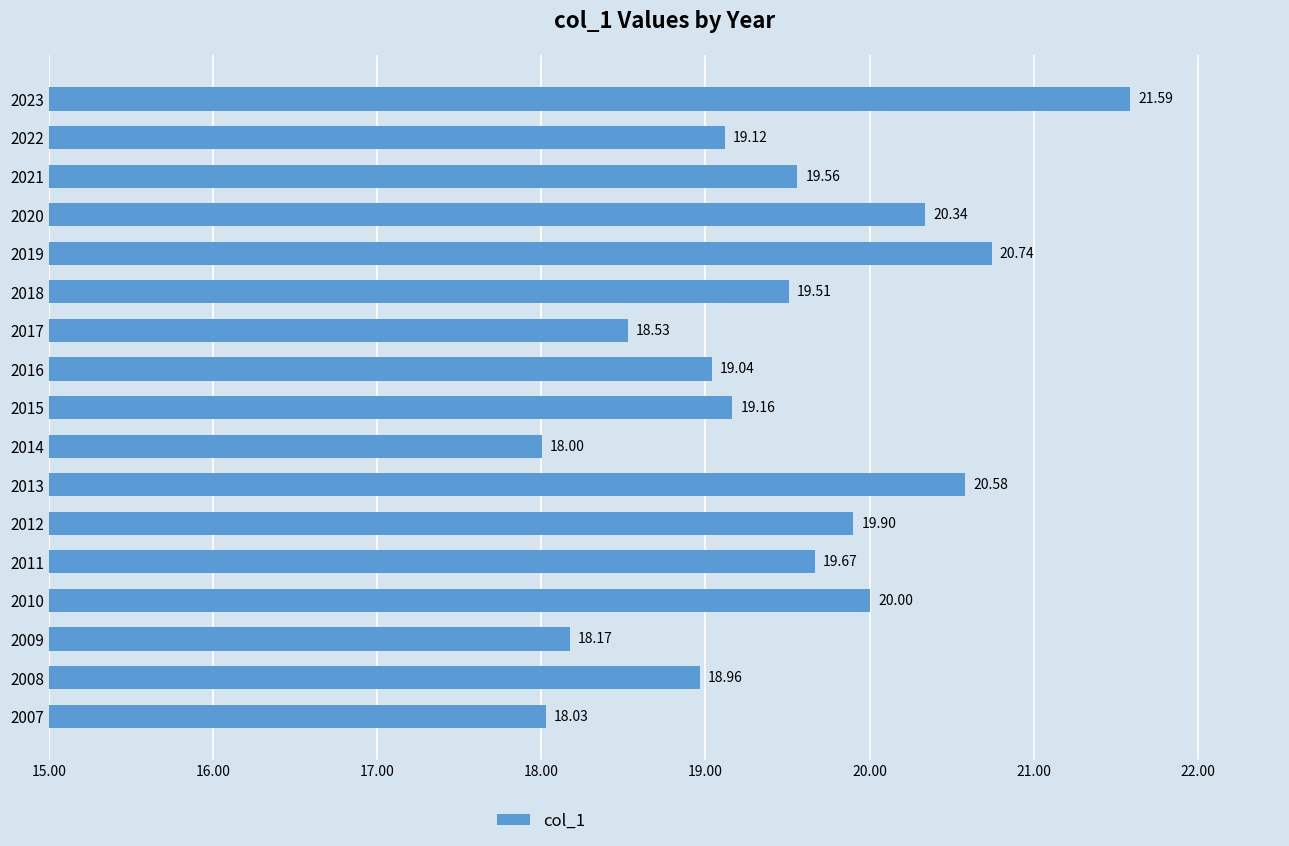

What is the sum of all values?

330.9